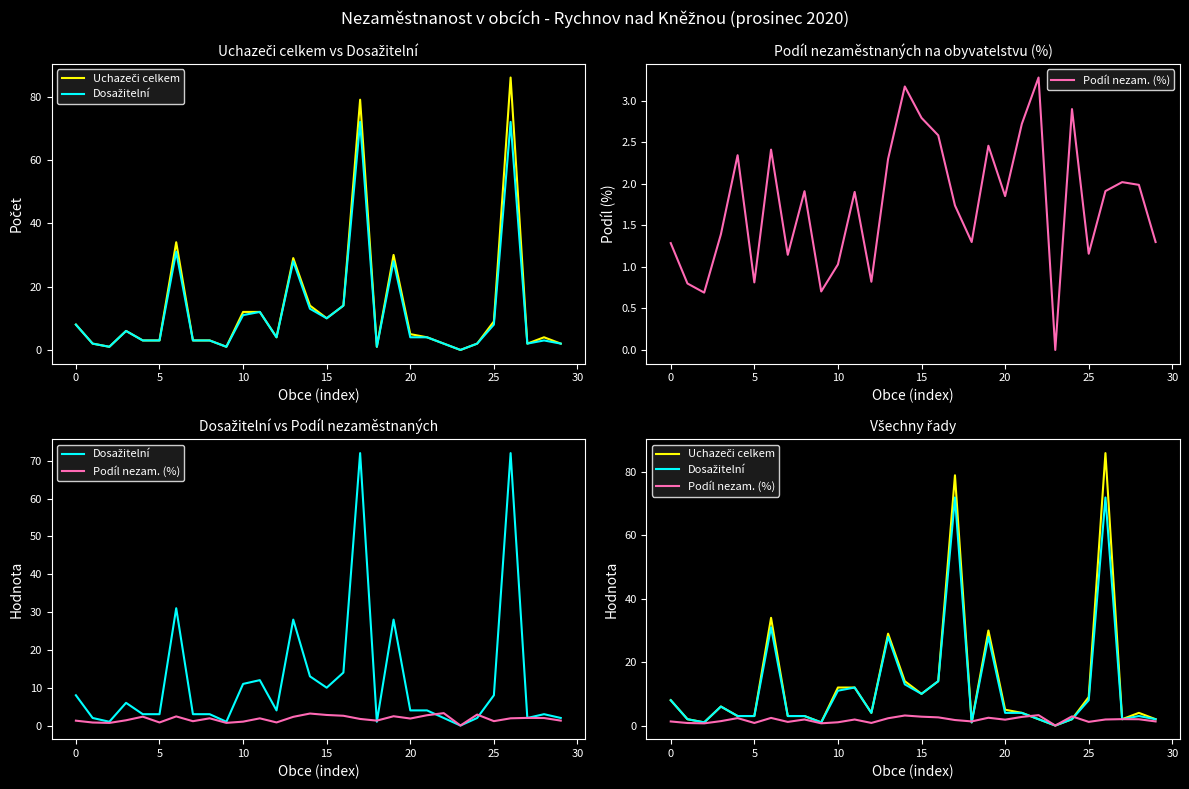

How many lines are shown in the chart?

3